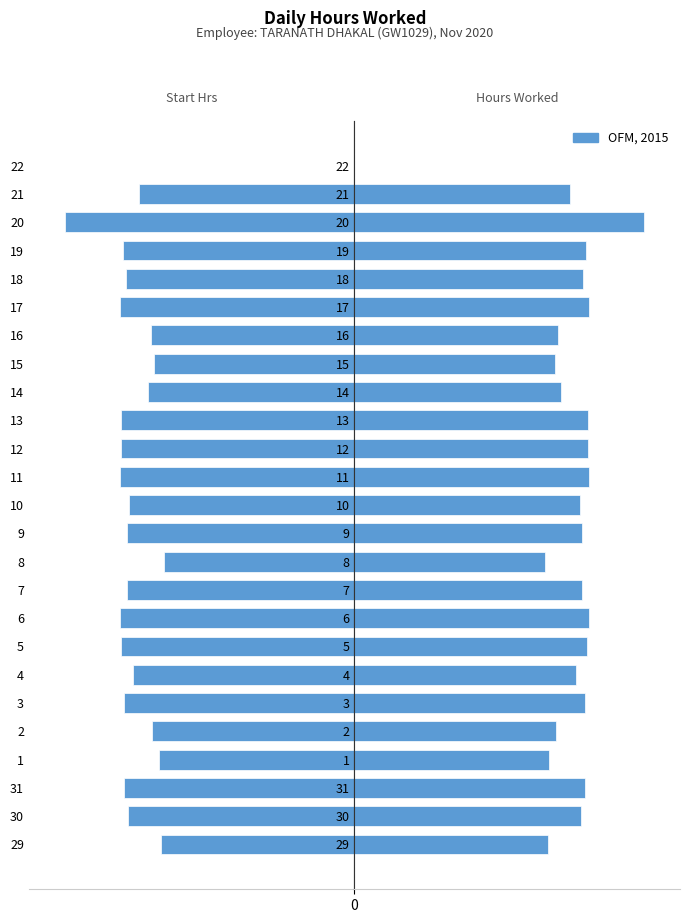

Where does the data first go above 11?

30